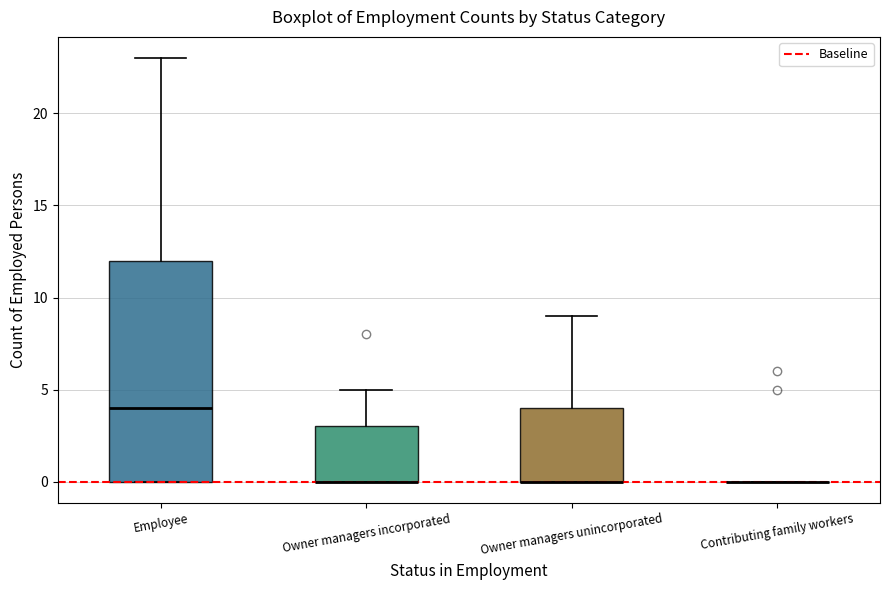

Reading left to right, transcribe this box plot: for each box, give where its median line is, the range the box spans, and where its two whiskers end, as read against the y-axis. The values are not printed on the chart, so give them approximately, as read against the axis.

Employee: median 4, box 0 to 12, whiskers 0 to 23
Owner managers incorporated: median 0 (drawn on the box's lower edge), box 0 to 3, whiskers 0 to 5
Owner managers unincorporated: median 0 (drawn on the box's lower edge), box 0 to 4, whiskers 0 to 9
Contributing family workers: box collapsed to a line at 0, whiskers 0 to 0